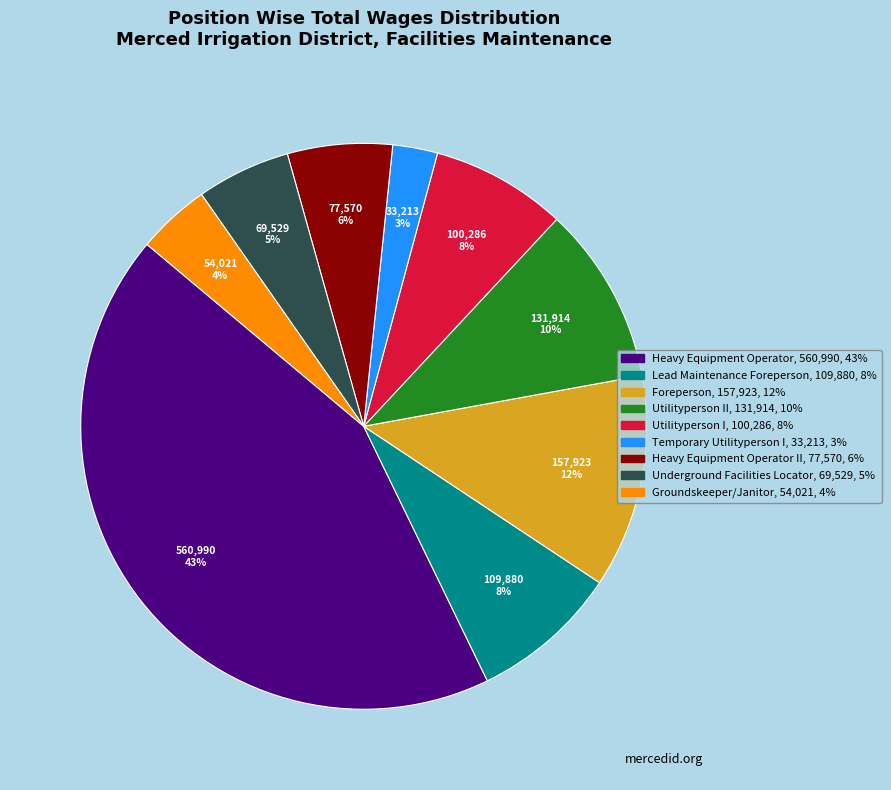

To the nearest percent, what is the average slice percentage?

11%